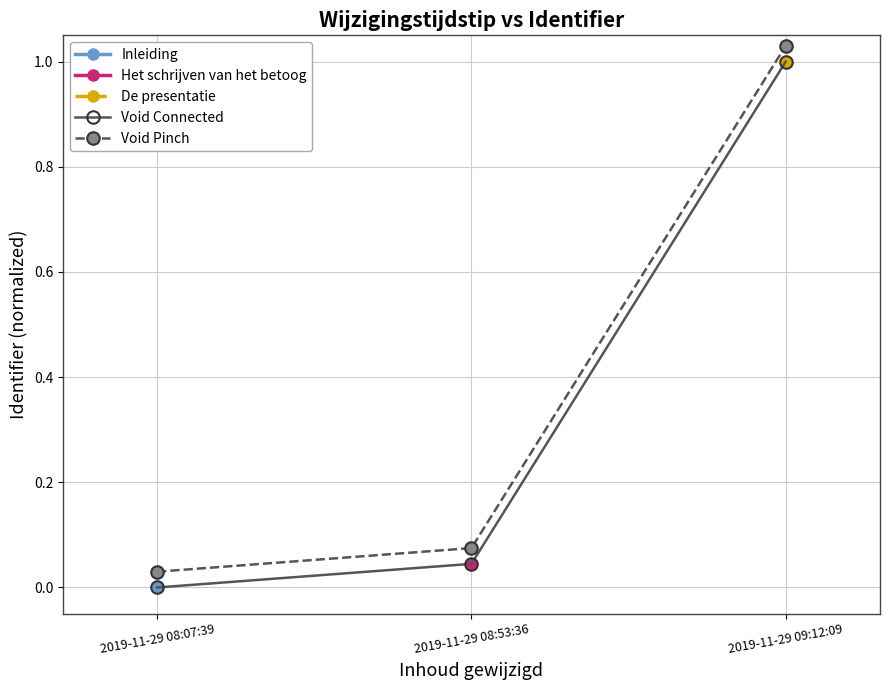

Which category has the highest value in the Void Pinch series?

2019-11-29 09:12:09